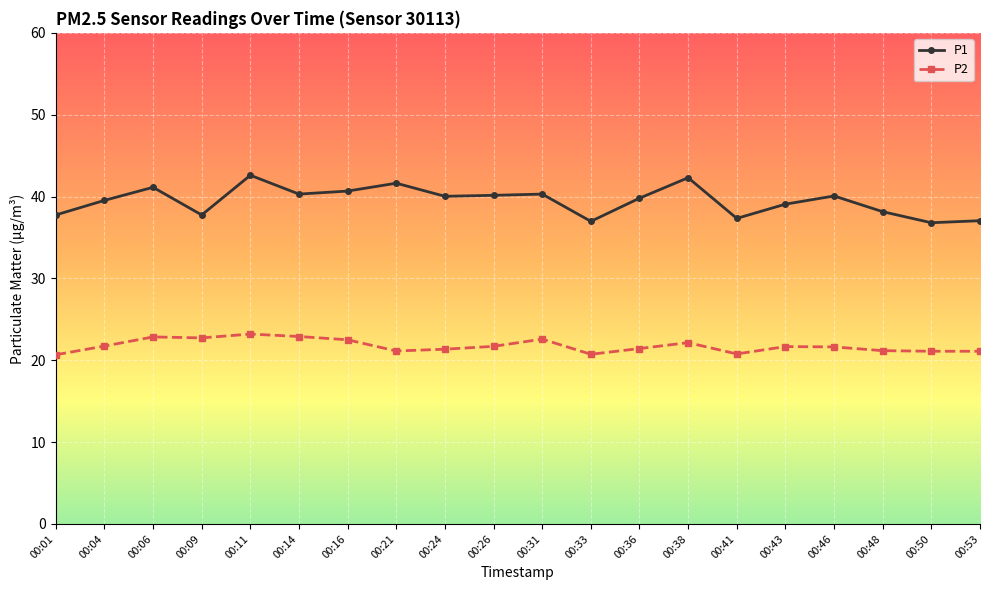

In P1, how many points are lower than both neighbors (excluding endpoints)?

6